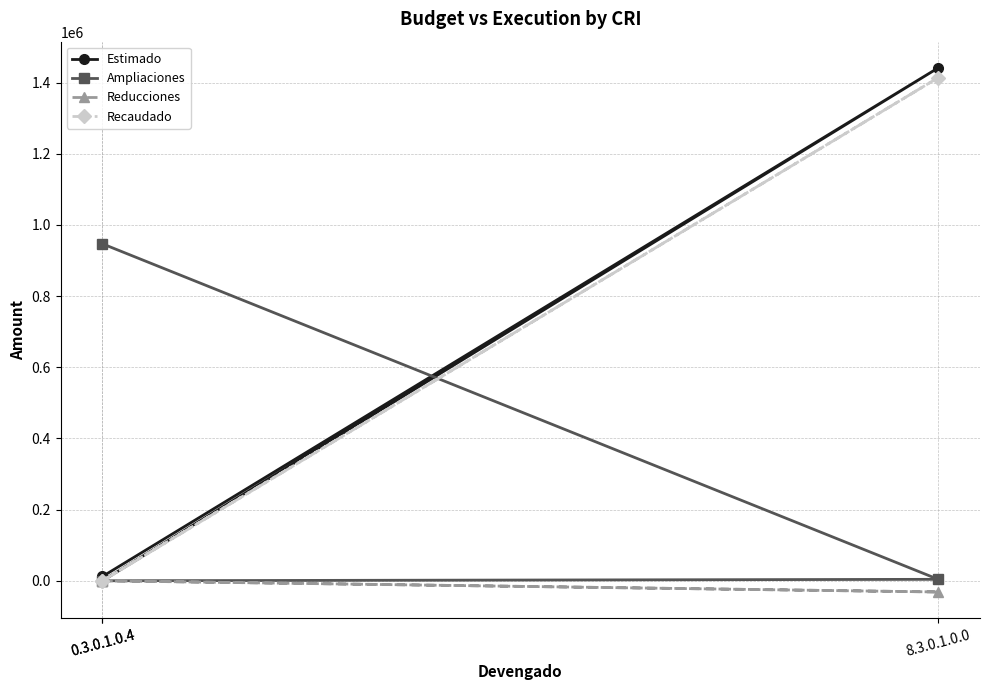

What is the sum of the Estimado values at 0.3.0.1.0.4 and 8.3.0.1.0.0?

1441440.0